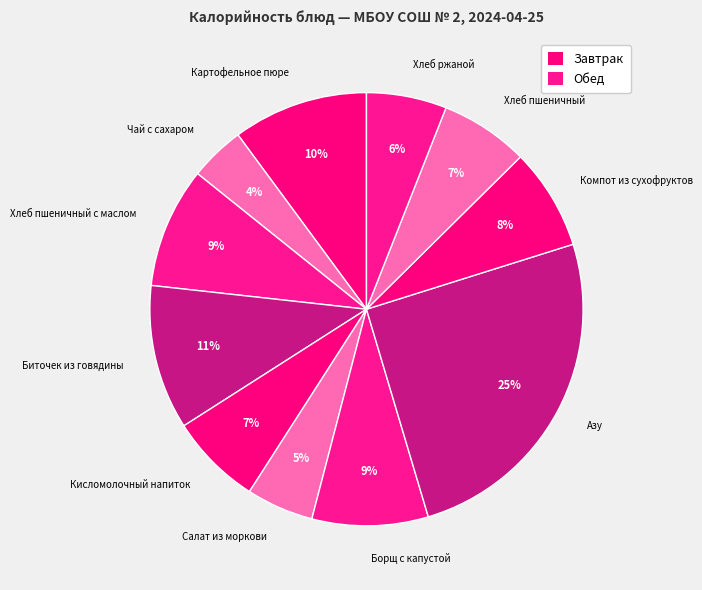

Do Хлеб пшеничный and Кисломолочный напиток together represent more than half of the pie?

No